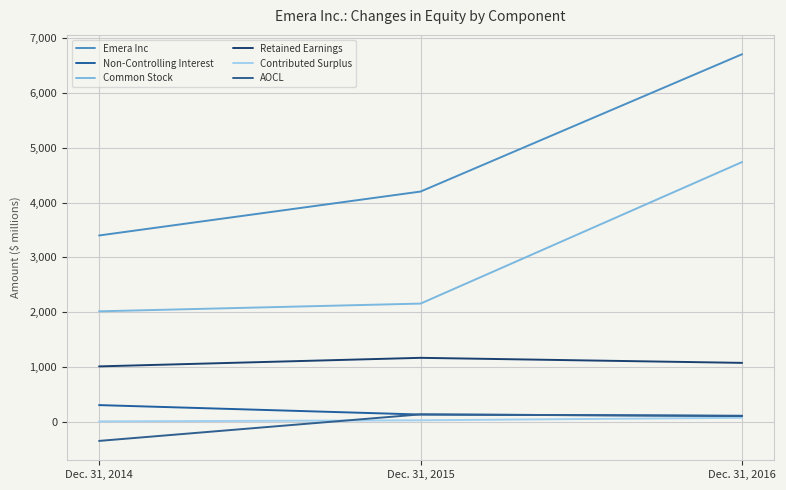

Reading left to right, what are all the values shown in this chart?

Emera Inc: Dec. 31, 2014=3399	Dec. 31, 2015=4200	Dec. 31, 2016=6704
Non-Controlling Interest: Dec. 31, 2014=306	Dec. 31, 2015=134	Dec. 31, 2016=112
Common Stock: Dec. 31, 2014=2016	Dec. 31, 2015=2157	Dec. 31, 2016=4738
Retained Earnings: Dec. 31, 2014=1012	Dec. 31, 2015=1168	Dec. 31, 2016=1076
Contributed Surplus: Dec. 31, 2014=9	Dec. 31, 2015=29	Dec. 31, 2016=75
AOCL: Dec. 31, 2014=-347	Dec. 31, 2015=137	Dec. 31, 2016=106